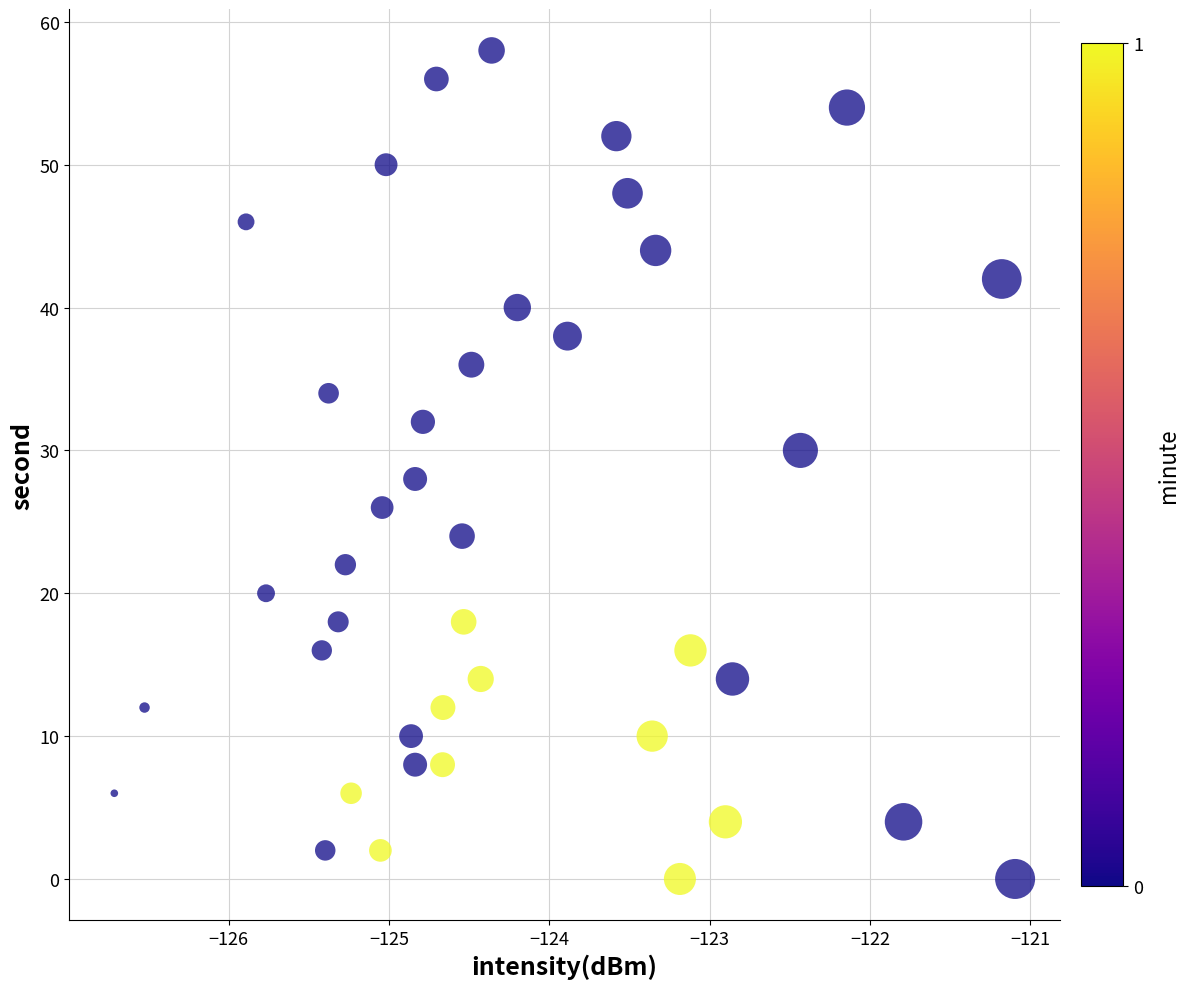

What is the range of Y values (max minus min)?

58